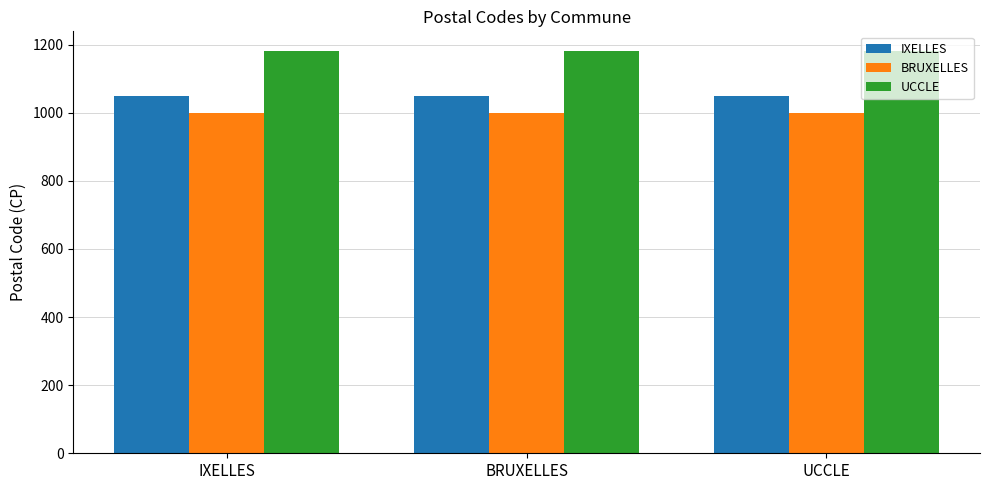

What is the minimum value for IXELLES?

1050